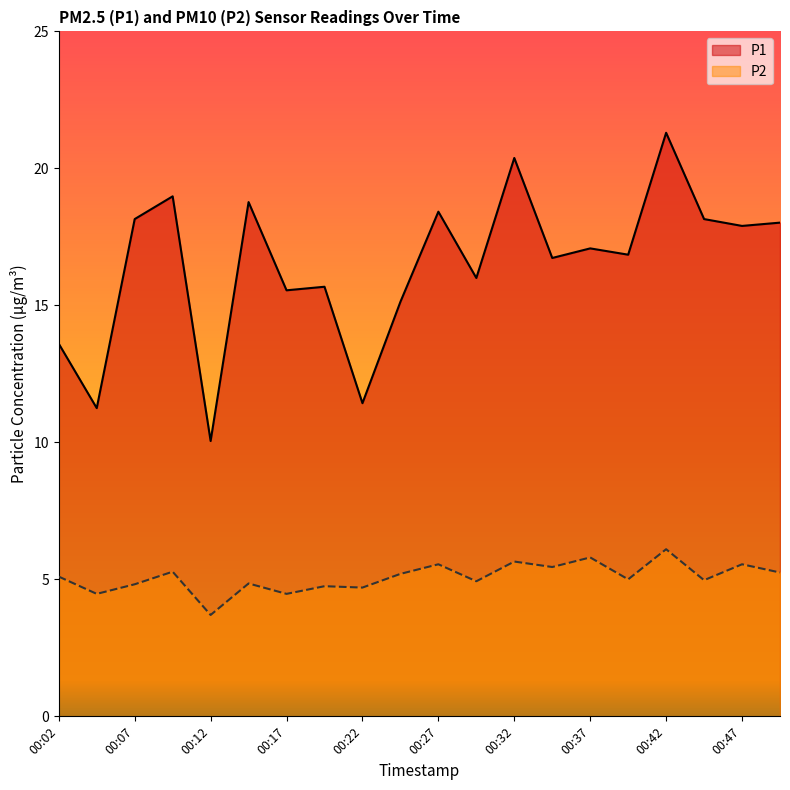

True or false: P2 and P1 intersect in this chart.

False